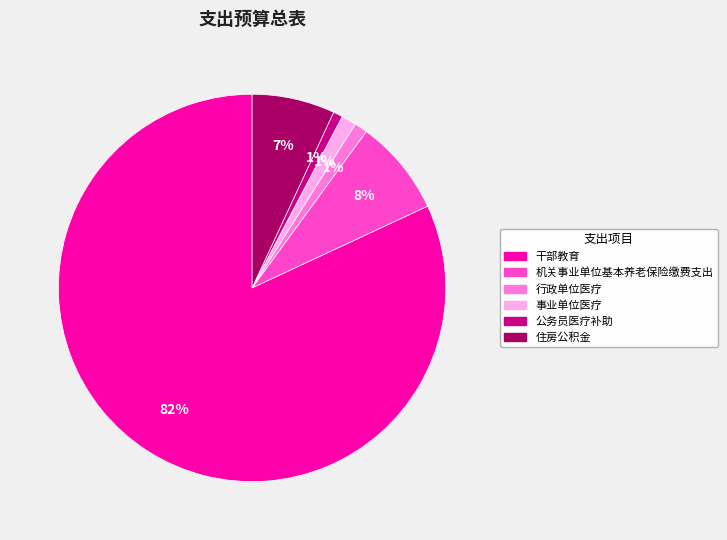

True or false: 公务员医疗补助 accounts for 11% of the total.

False